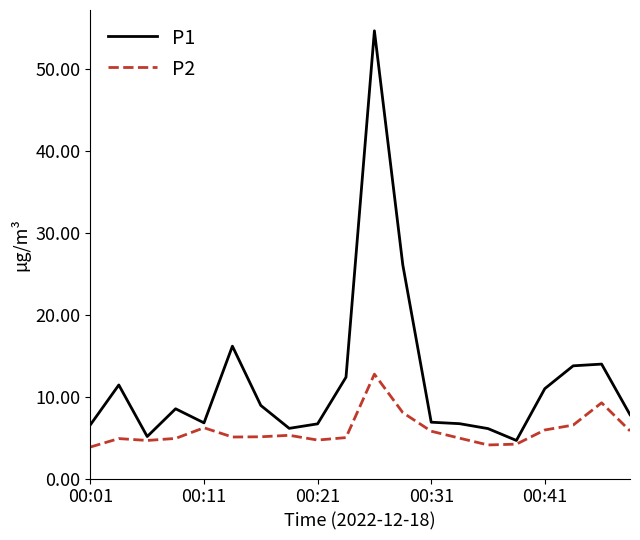

At how many categories does at least one series exceed 10?

8